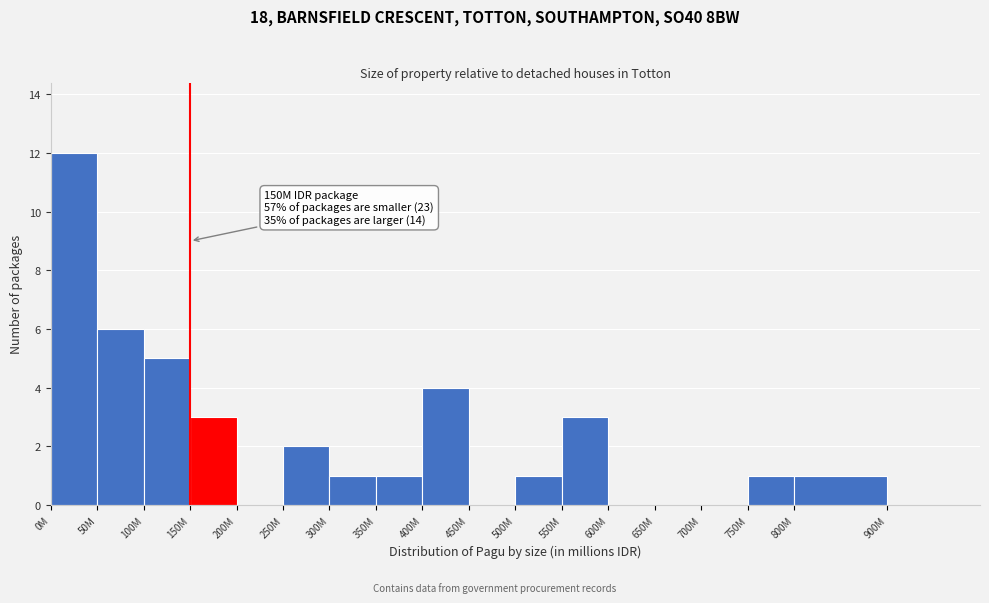

Reading left to right, list all the values displayed in this chart.

0M=12	50M=6	100M=5	150M=3	200M=0	250M=2	300M=1	350M=1	400M=4	450M=0	500M=1	550M=3	600M=0	650M=0	700M=0	750M=1	800M=1	900M=0